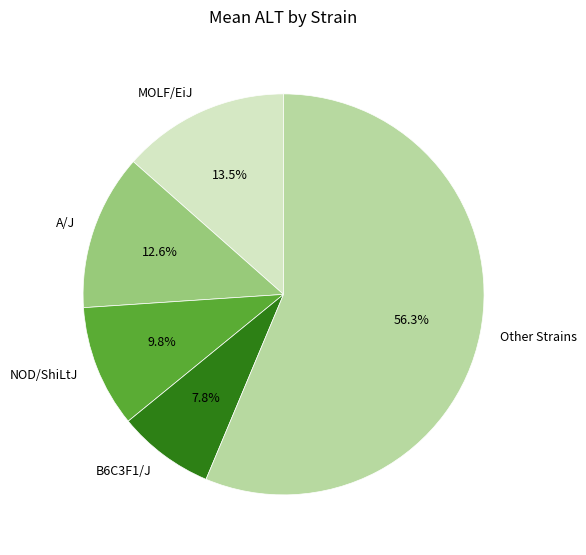

Is there a majority slice in this chart?

Yes